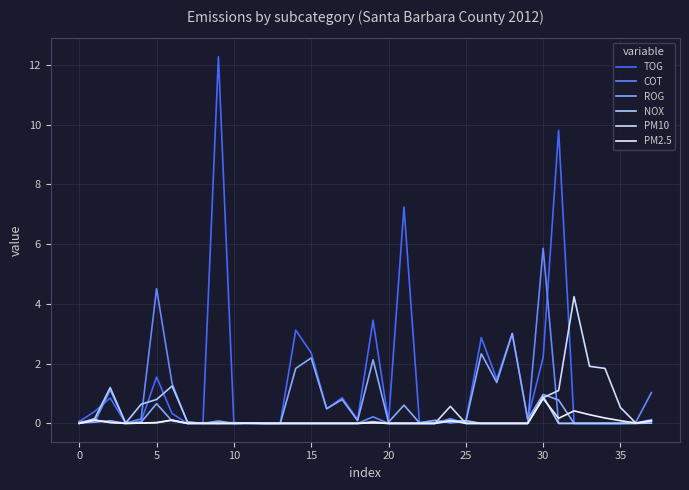

What is the difference between the second highest and minimum values in the TOG series?

9.8